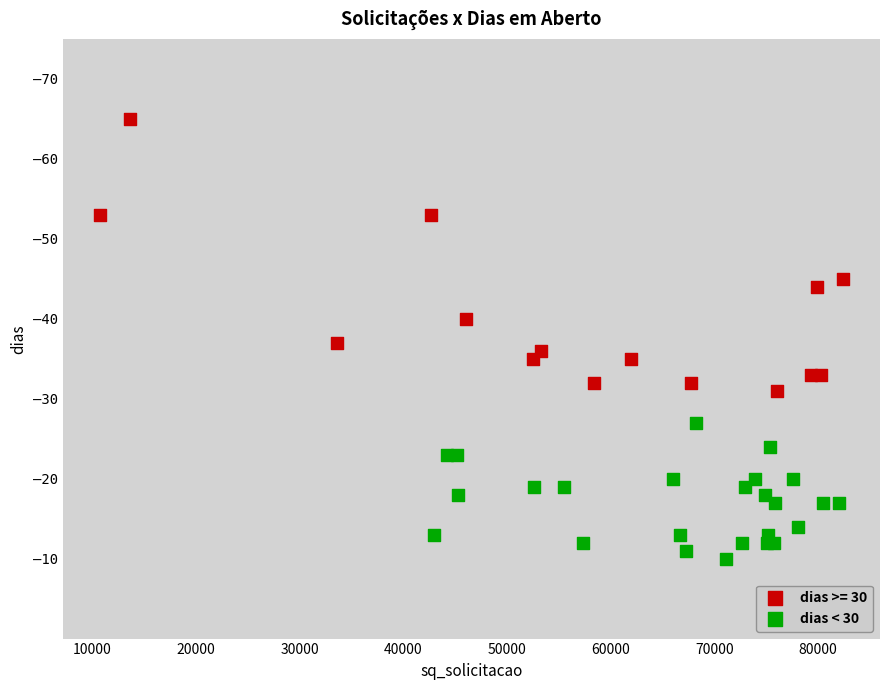

What are all the series names shown in the legend?

dias >= 30, dias < 30